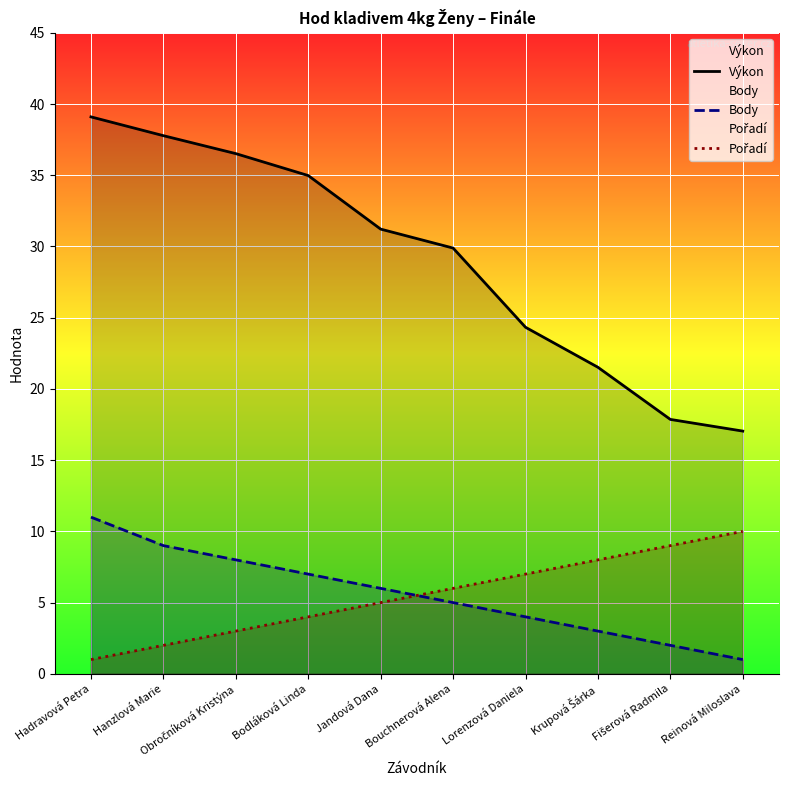

How many series are shown in this chart?

3